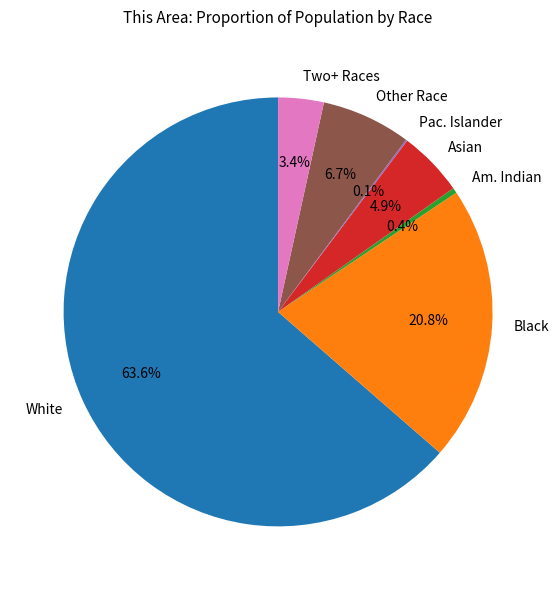

What is the ratio of the value at Other Race to the value at Asian?

1.4